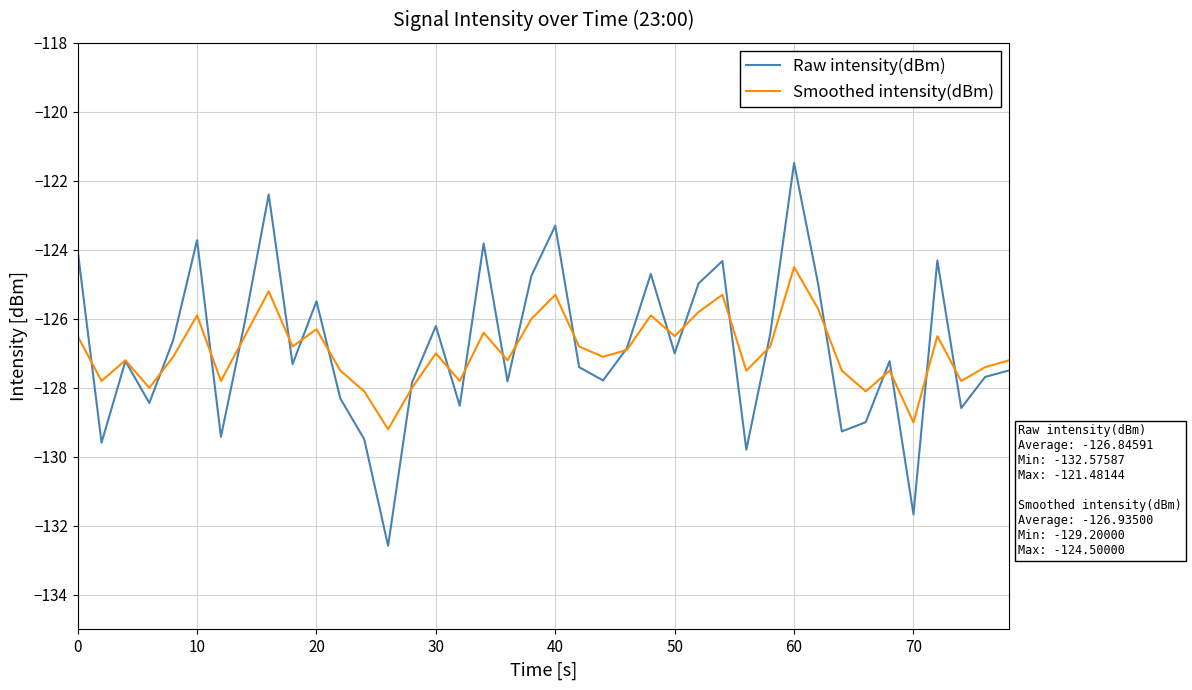

Which series has the largest range (max minus min)?

Raw intensity(dBm)